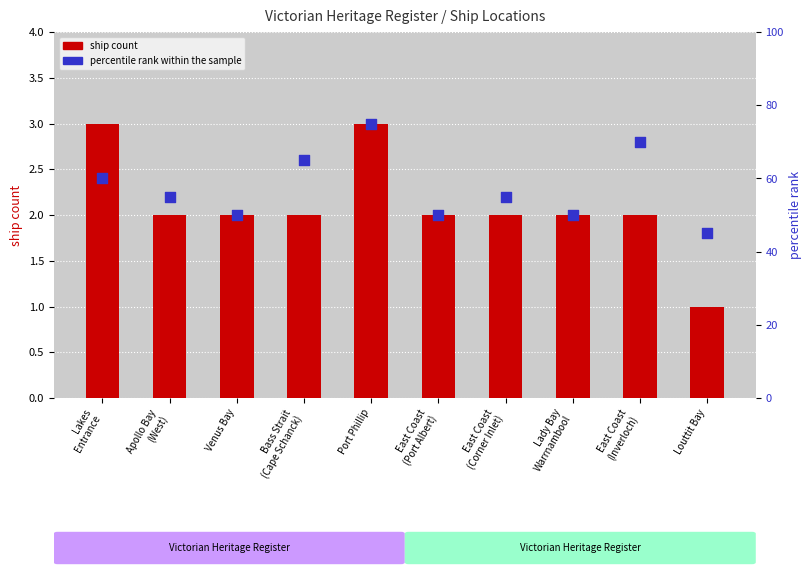

Which series reaches the minimum Y coordinate?

ship count